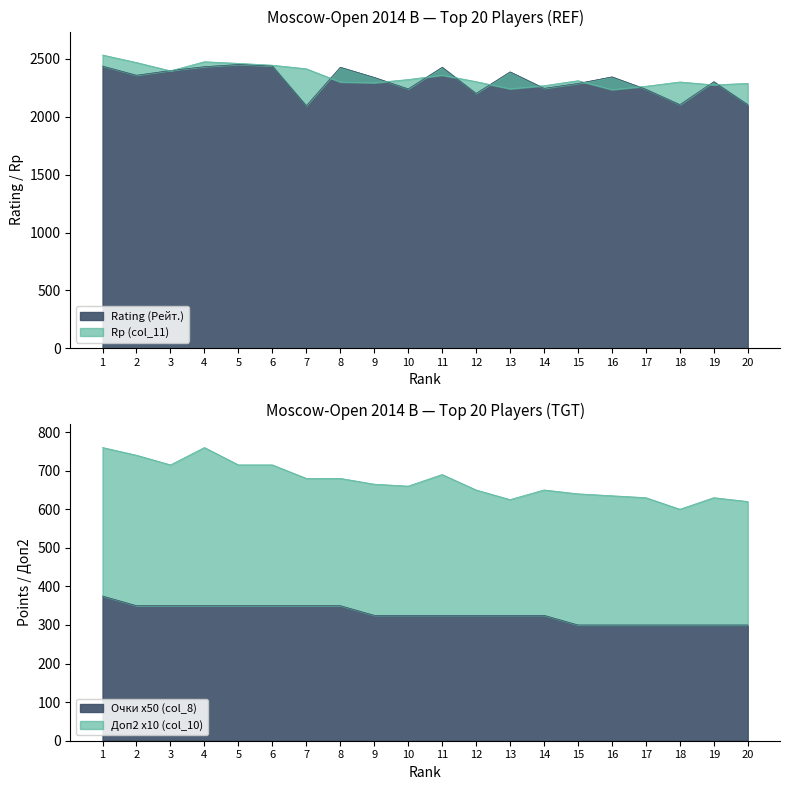

What is the highest value of the Rating (Рейт.) series?

2452